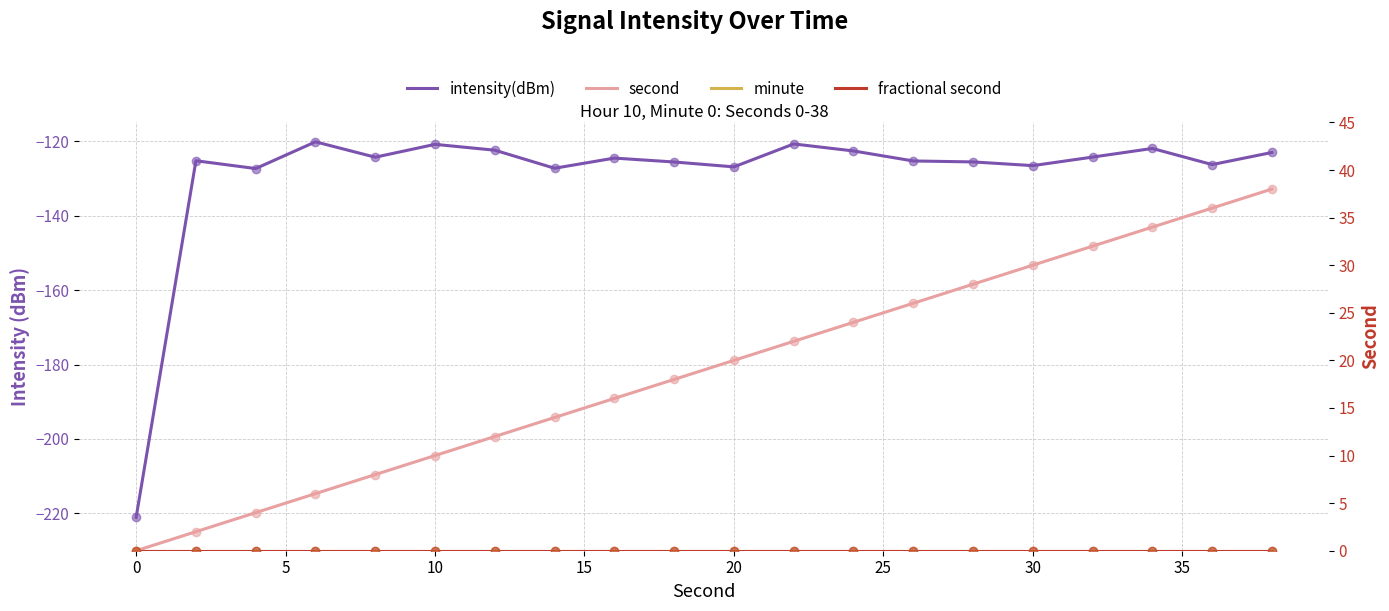

Is the value of fractional second at 40 greater than the value of minute at 18?

No